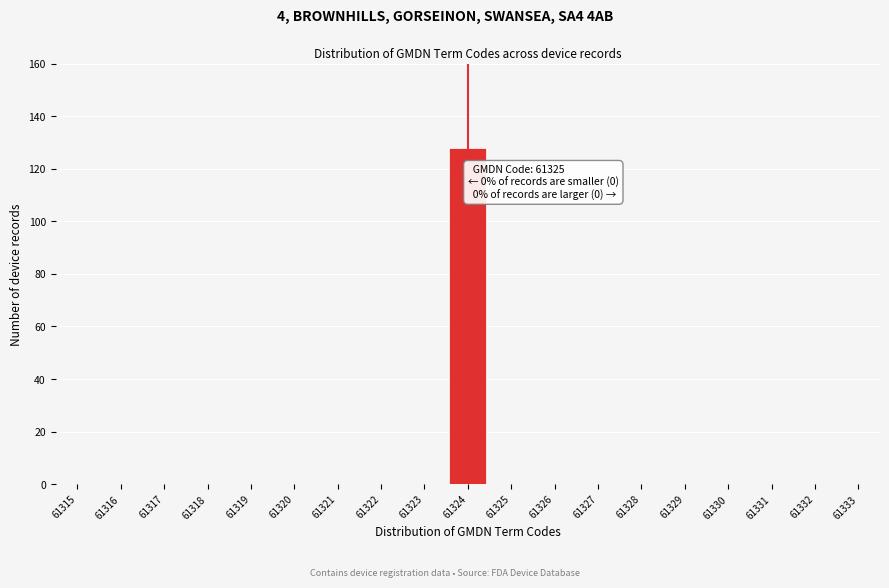

Reading left to right, what are all the values shown in this chart?

61315=0	61316=0	61317=0	61318=0	61319=0	61320=0	61321=0	61322=0	61323=0	61324=128	61325=0	61326=0	61327=0	61328=0	61329=0	61330=0	61331=0	61332=0	61333=0